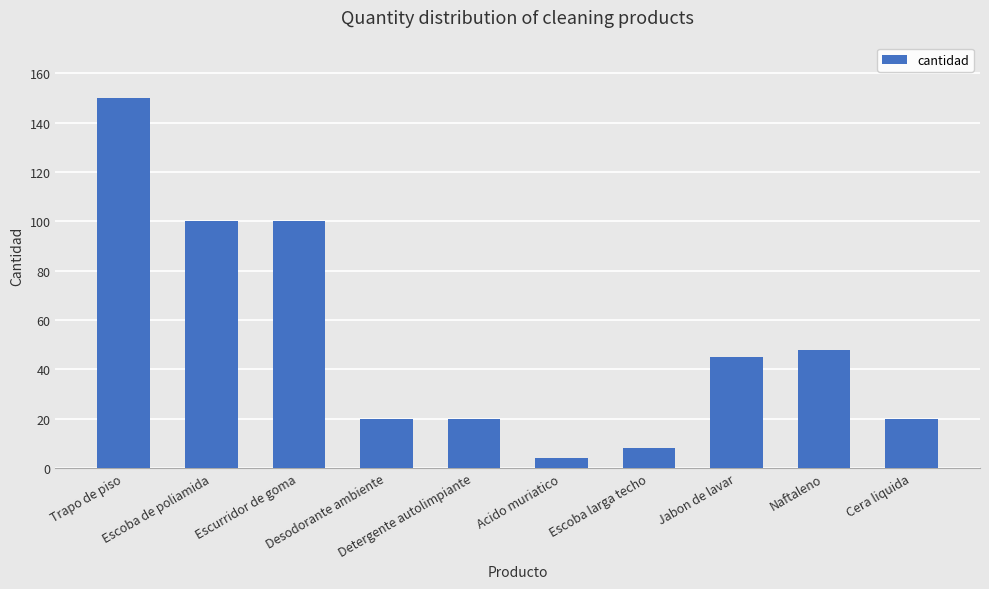

Reading left to right, extract all data points from this chart.

Trapo de piso=150	Escoba de poliamida=100	Escurridor de goma=100	Desodorante ambiente=20	Detergente autolimpiante=20	Acido muriatico=4	Escoba larga techo=8	Jabon de lavar=45	Naftaleno=48	Cera liquida=20